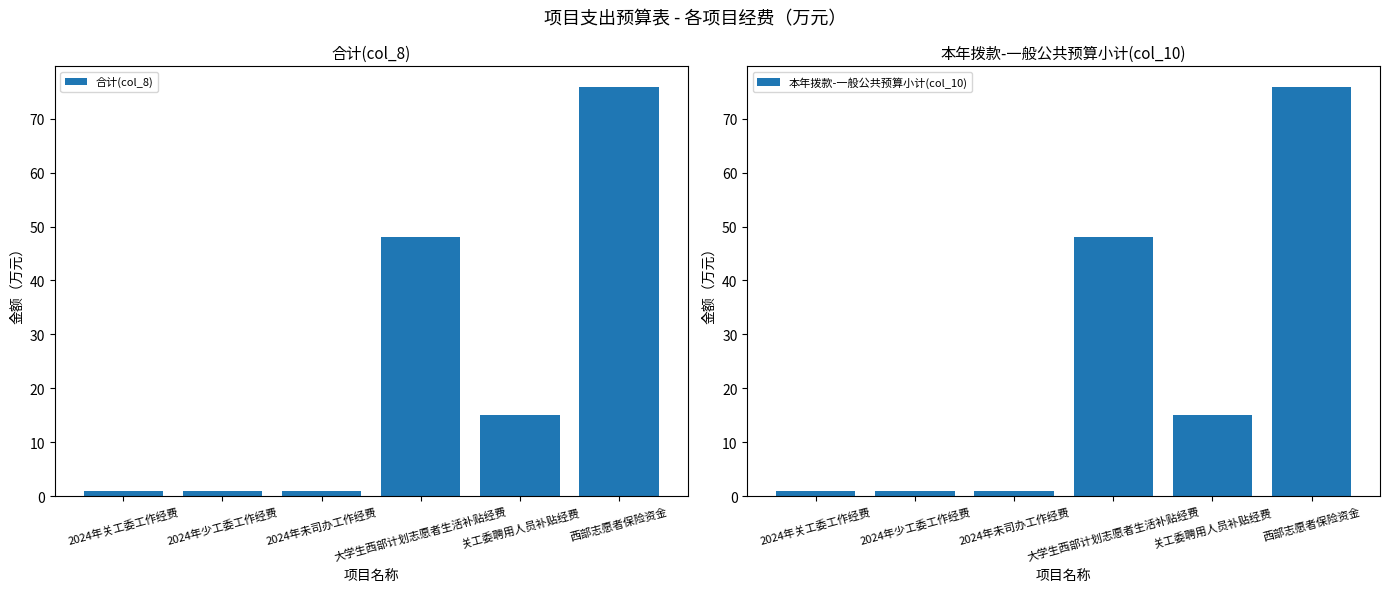

The value of 本年拨款-一般公共预算小计(col_10) at 2024年少工委工作经费 is 1.0. True or false?

True